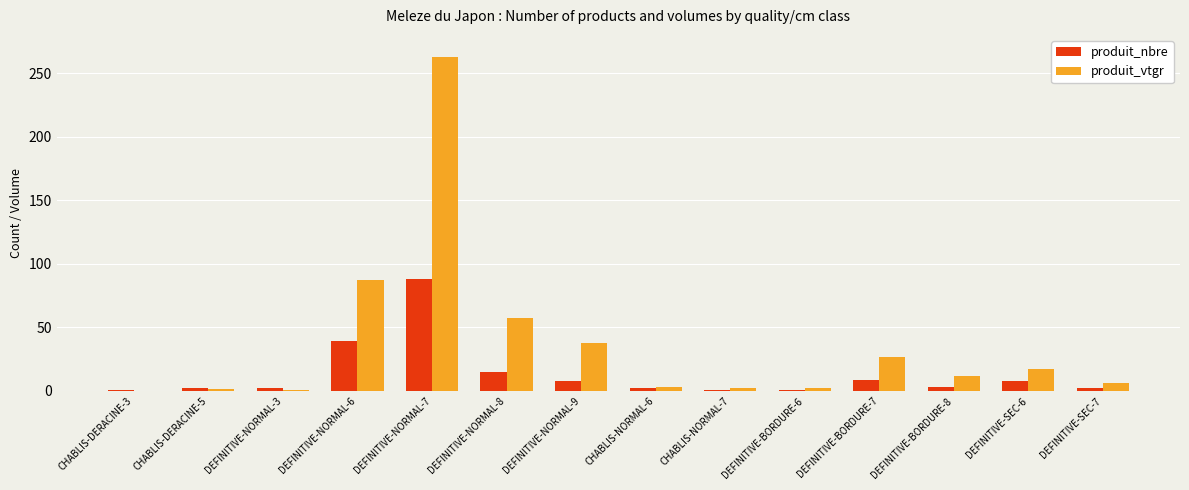

What is the sum of all produit_vtgr values?

515.2